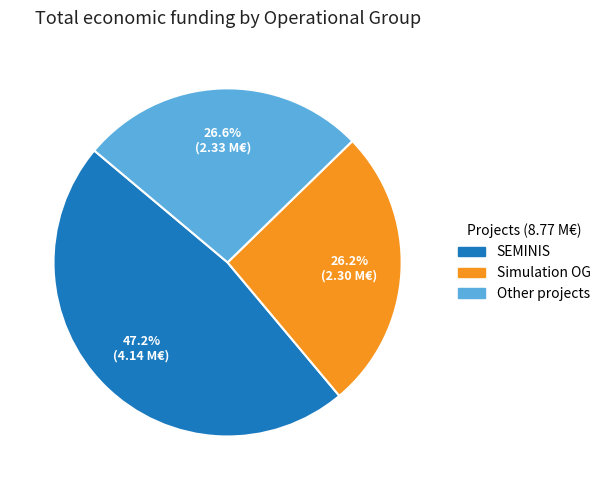

To the nearest percent, what is the average slice percentage?

33%